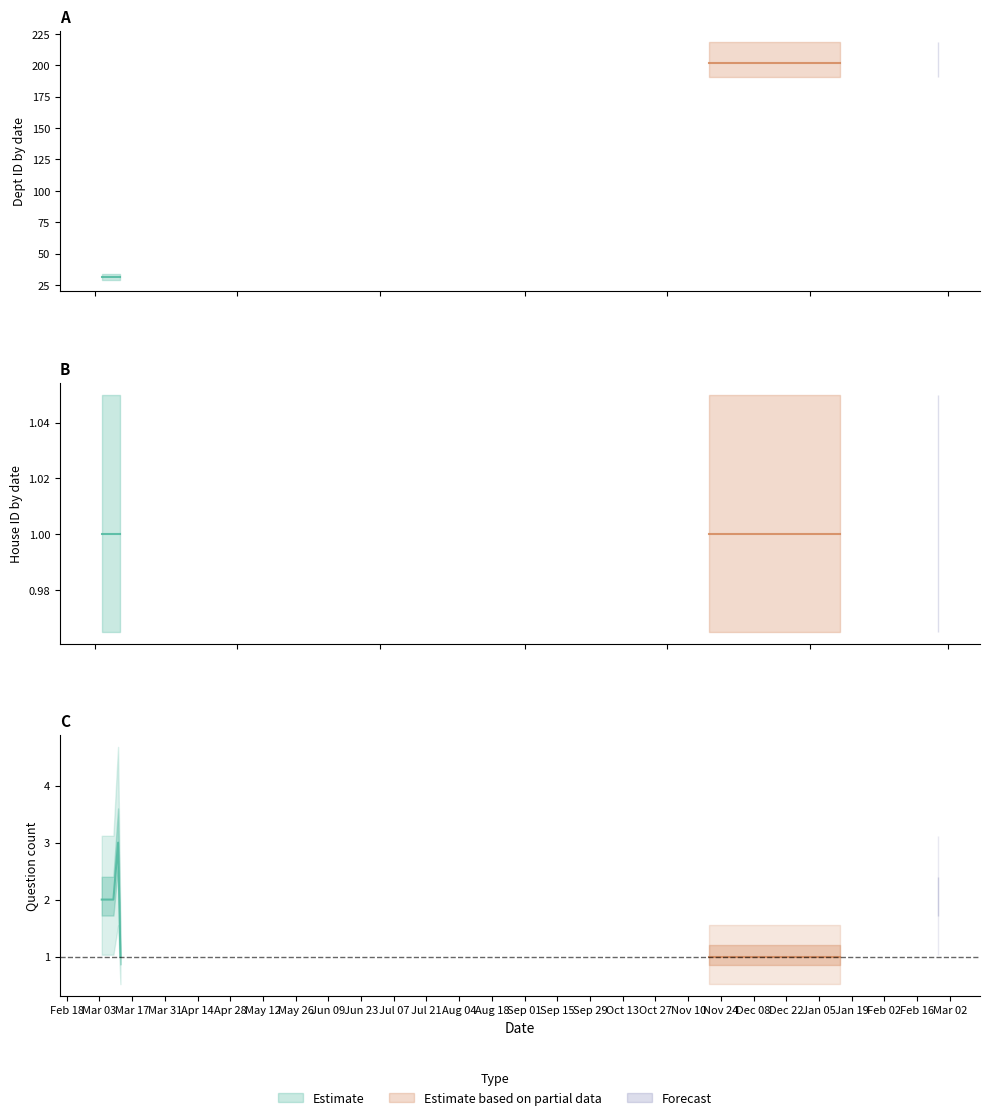

What is the average value of the house id series?

1